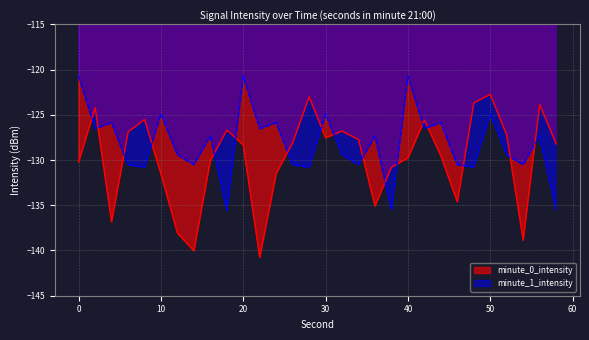

How many lines are shown in the chart?

2